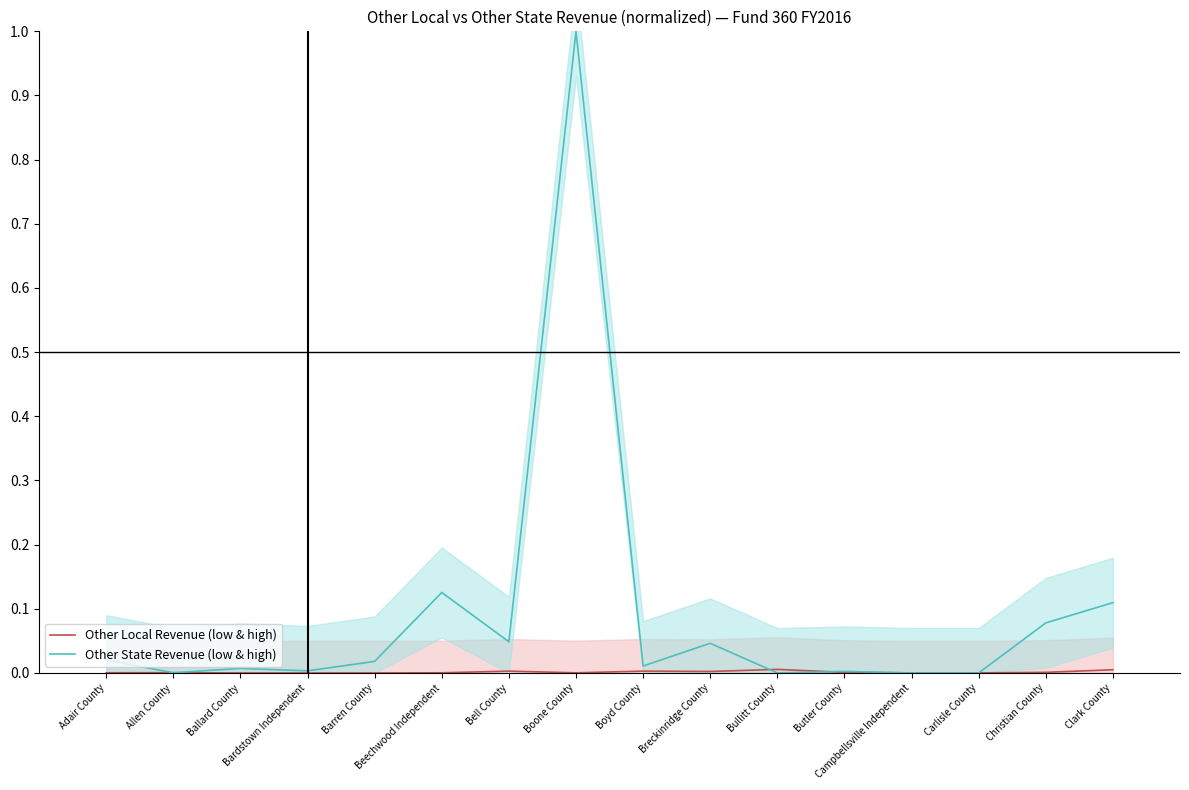

Where is Other Local Revenue (low & high) nearest to the value 0?

Ballard County